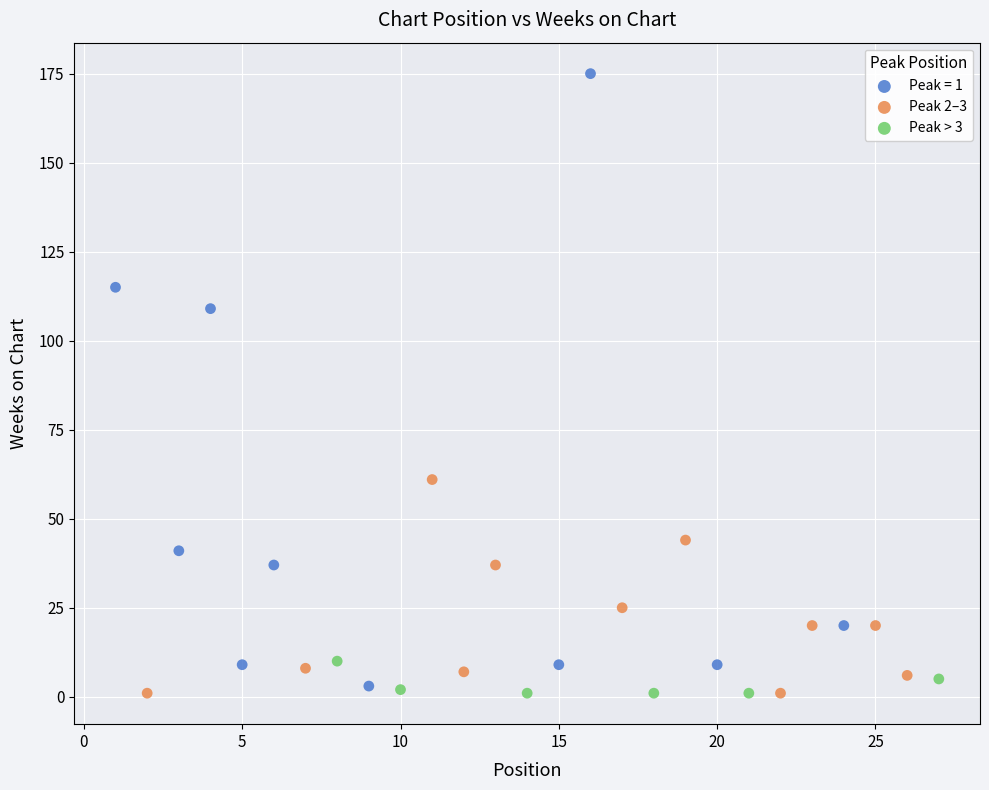

Which series has the largest Y range (max minus min)?

Peak = 1